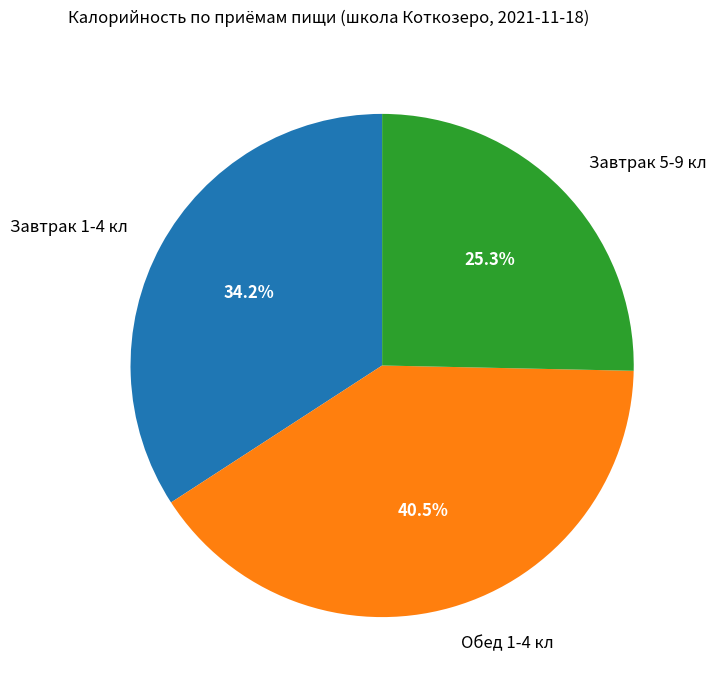

Rank the categories by value from lowest to highest.

Завтрак 5-9 кл, Завтрак 1-4 кл, Обед 1-4 кл